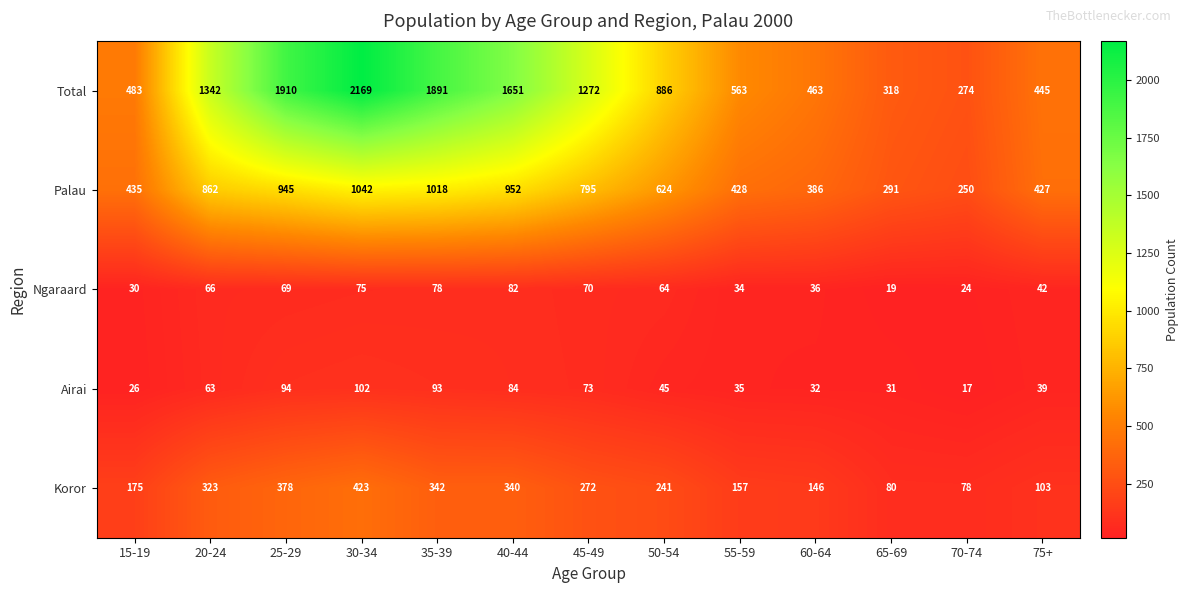

Rank the series at 70-74 from highest to lowest value.

Total, Palau, Koror, Ngaraard, Airai